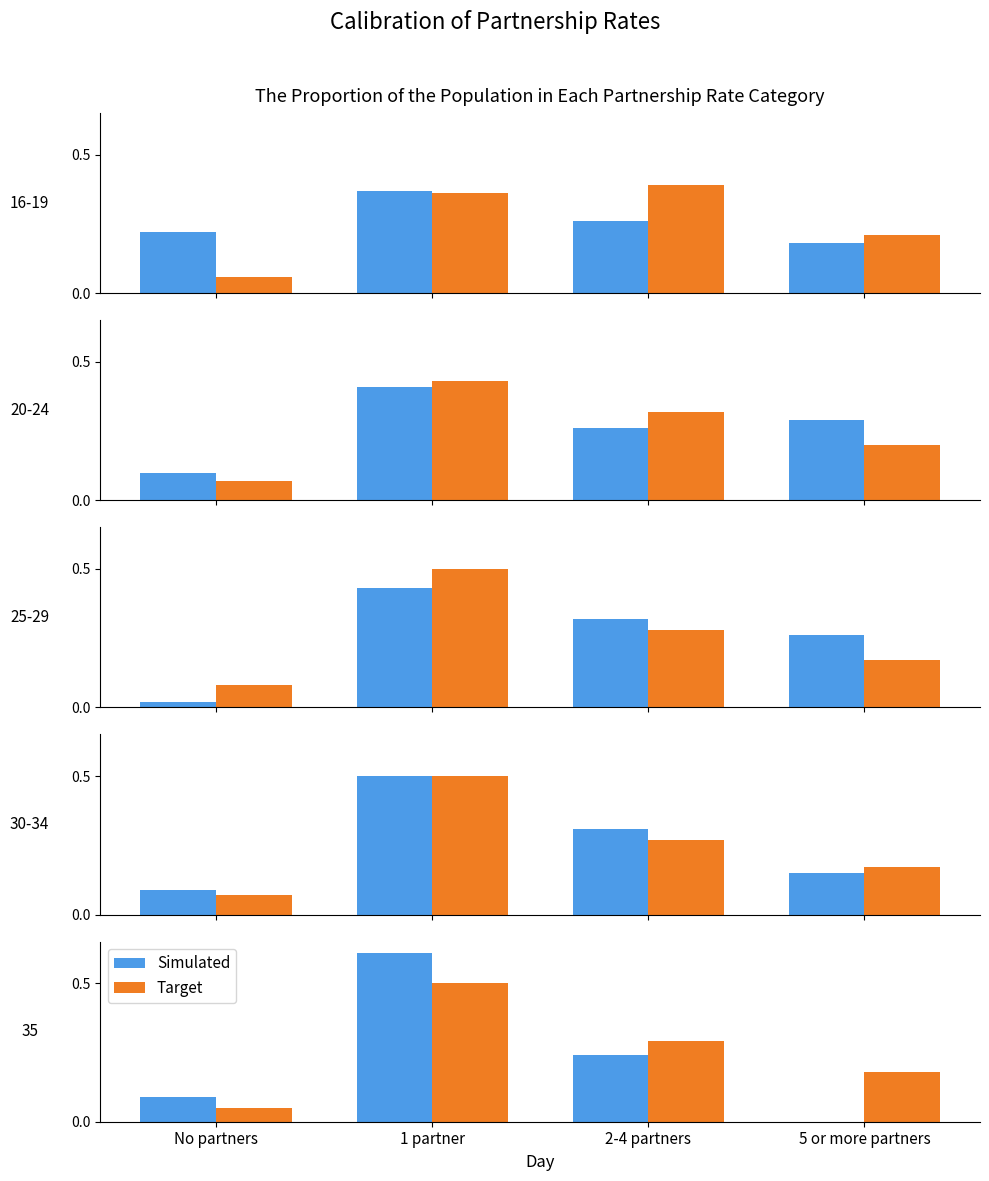

At 5 or more partners, list the series in order from largest to smallest.

Target, Simulated